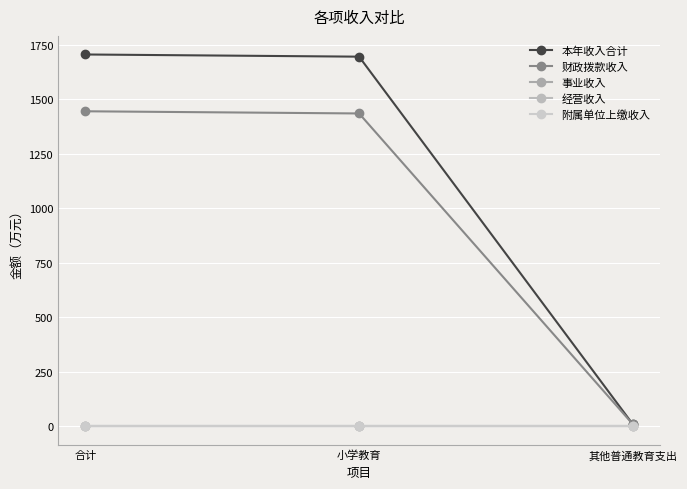

Where is 本年收入合计 nearest to the value 857?

小学教育